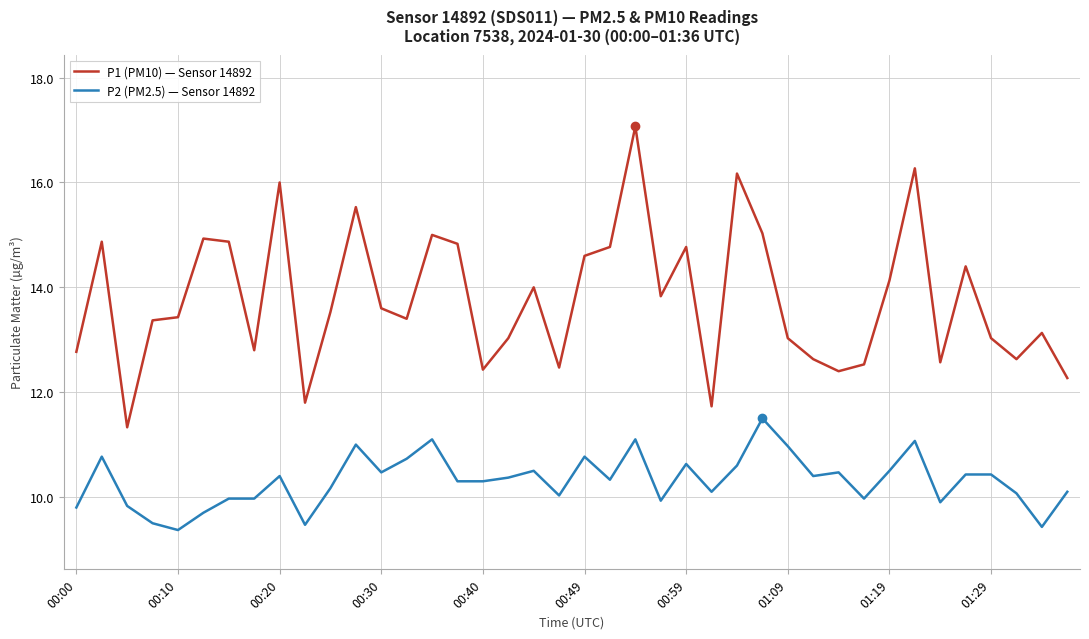

What is the difference between the maximum and minimum values in the P1 (PM10) — Sensor 14892 series?

5.7